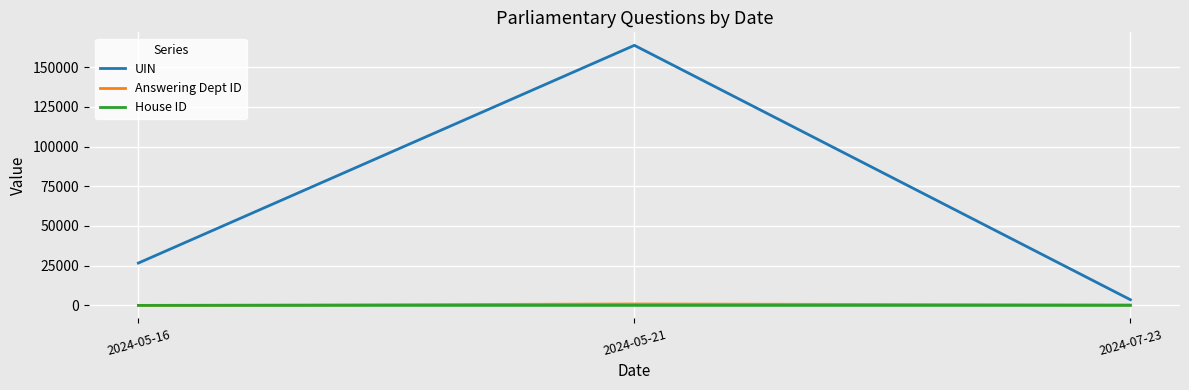

List the labels in order of UIN value, largest first.

2024-05-21, 2024-05-16, 2024-07-23